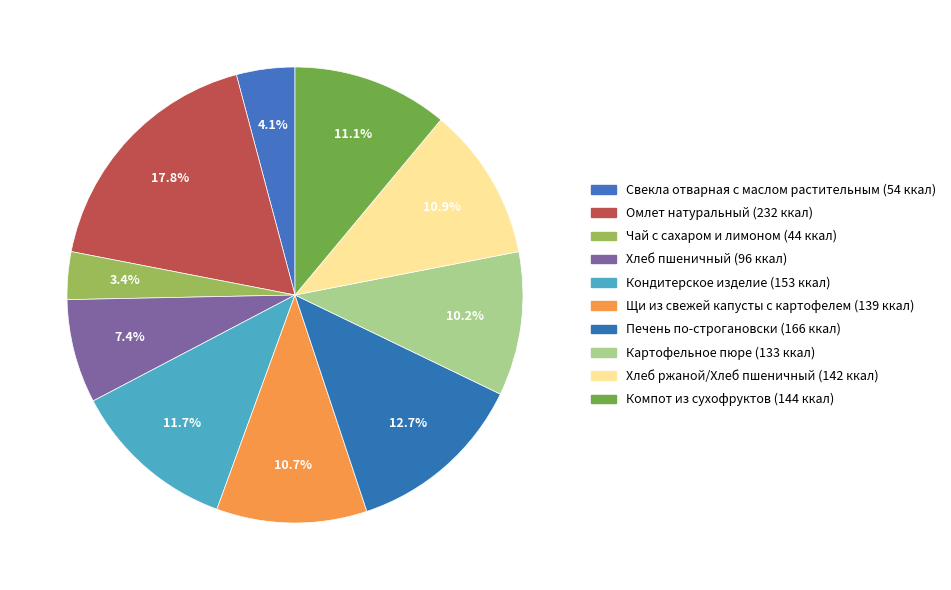

Which has a higher value, Компот из сухофруктов or Омлет натуральный?

Омлет натуральный